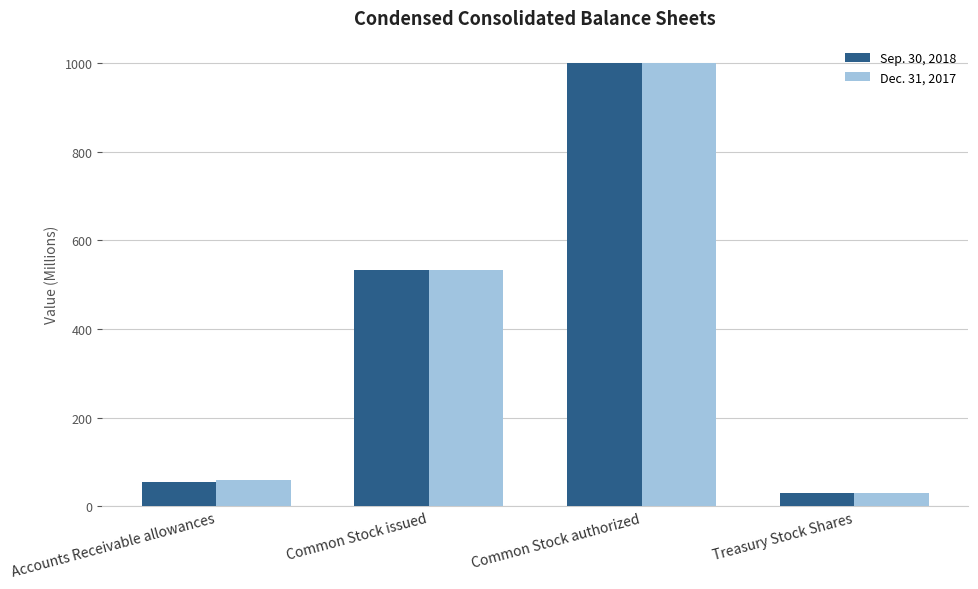

Rank the categories by Dec. 31, 2017 value from lowest to highest.

Treasury Stock Shares, Accounts Receivable allowances, Common Stock issued, Common Stock authorized